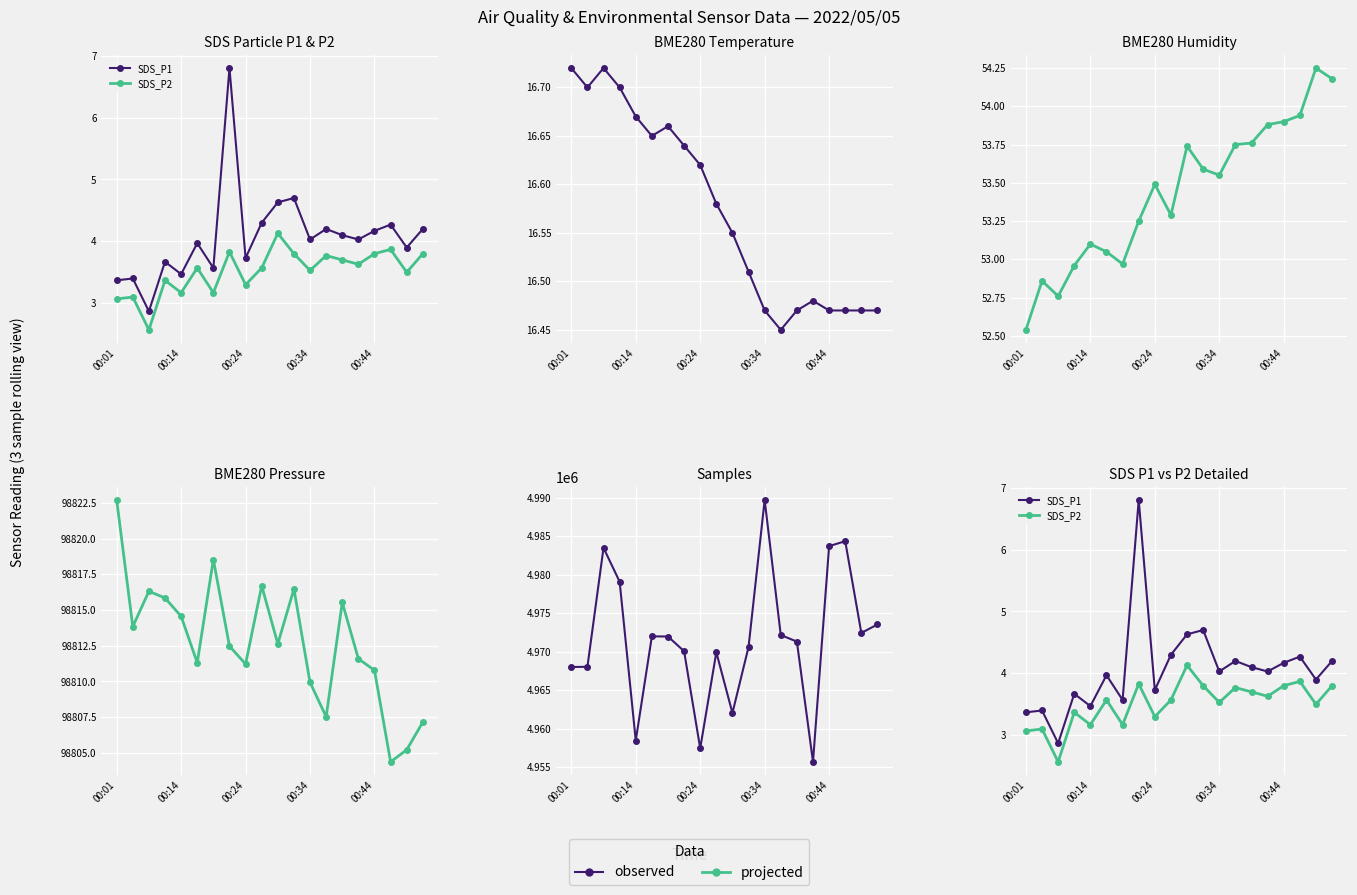

What position from the left is 00:34?

13